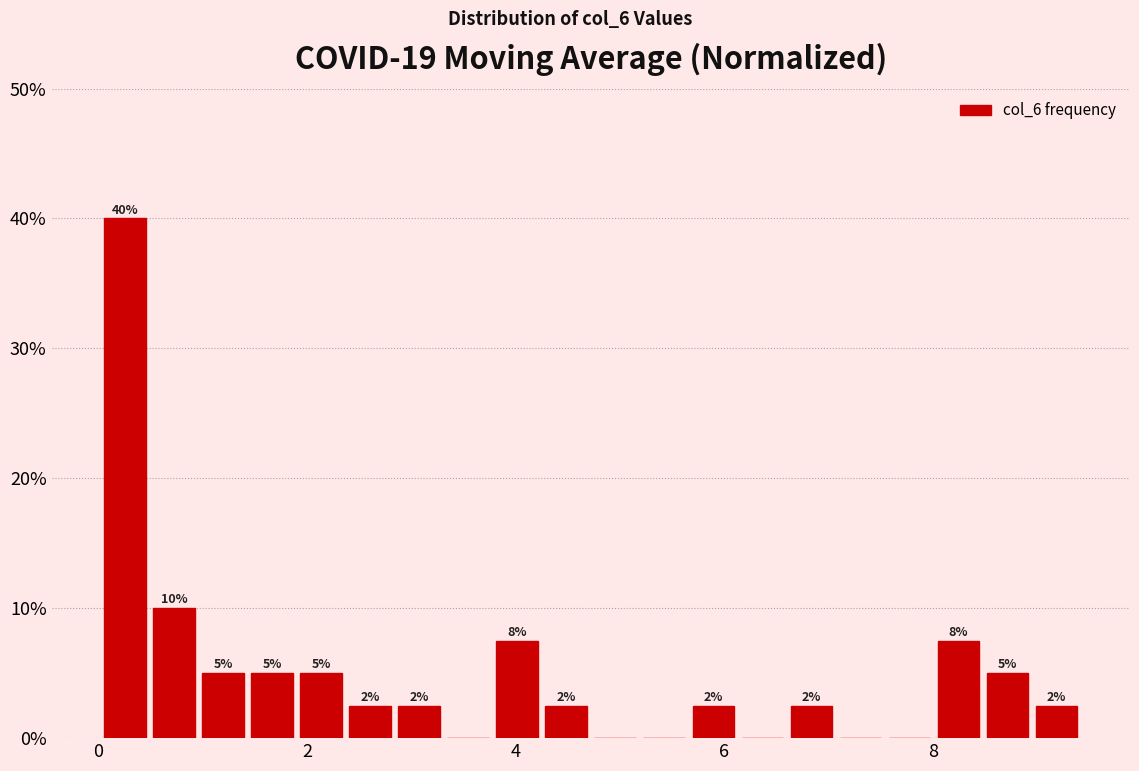

Read against the x-axis, roughly where is the centre of the tallest bar?

0.2